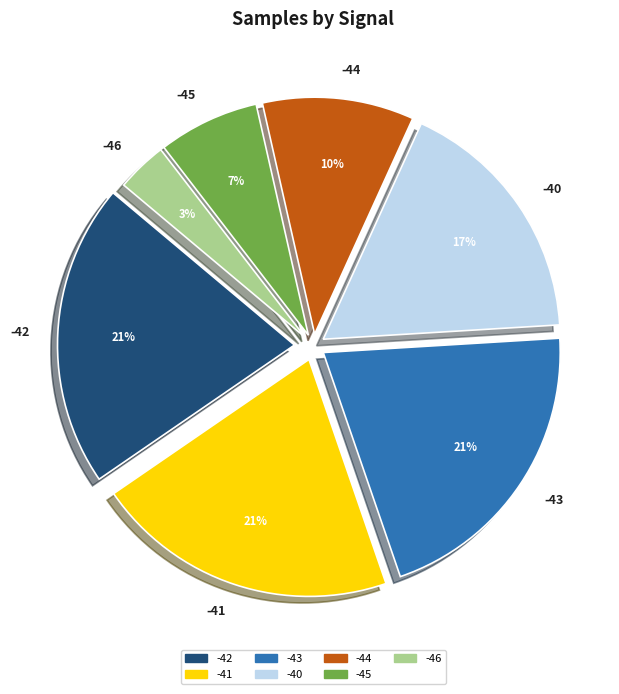

What percentage is the -45 slice, to the nearest percent?

7%